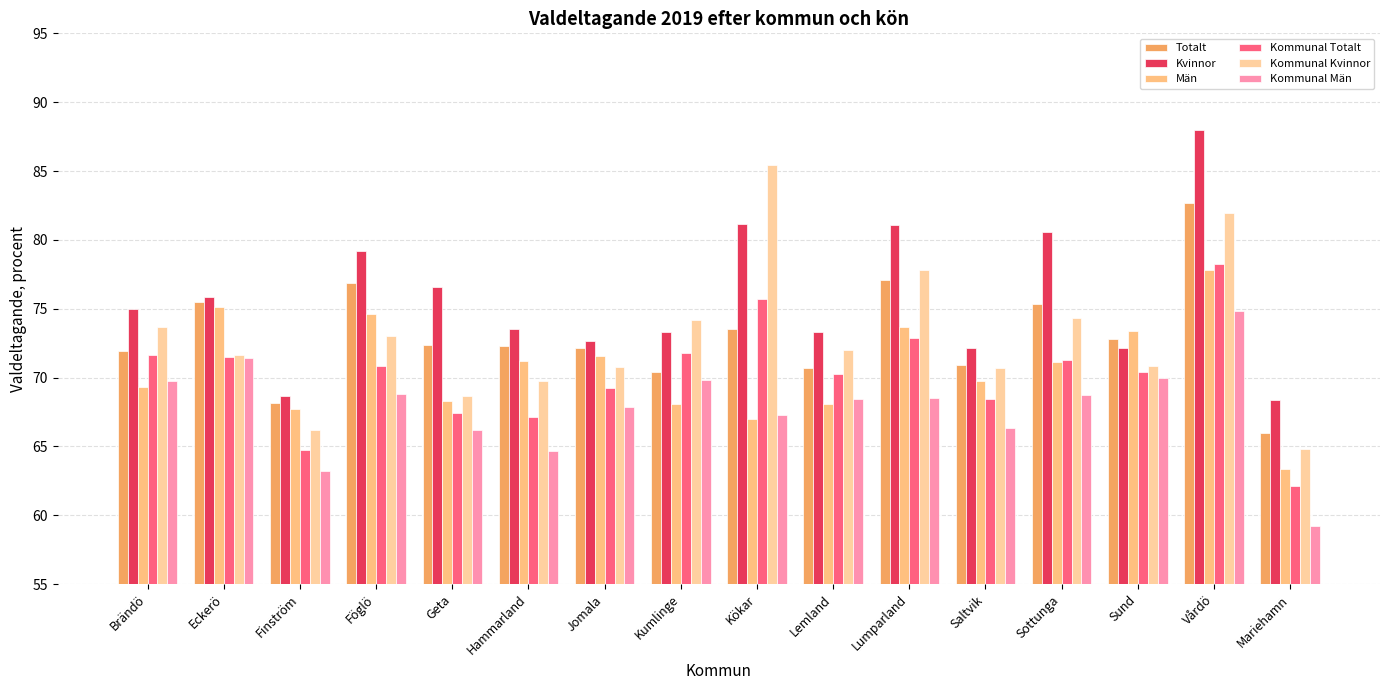

What is the difference between the maximum and minimum values in the Totalt series?

16.7